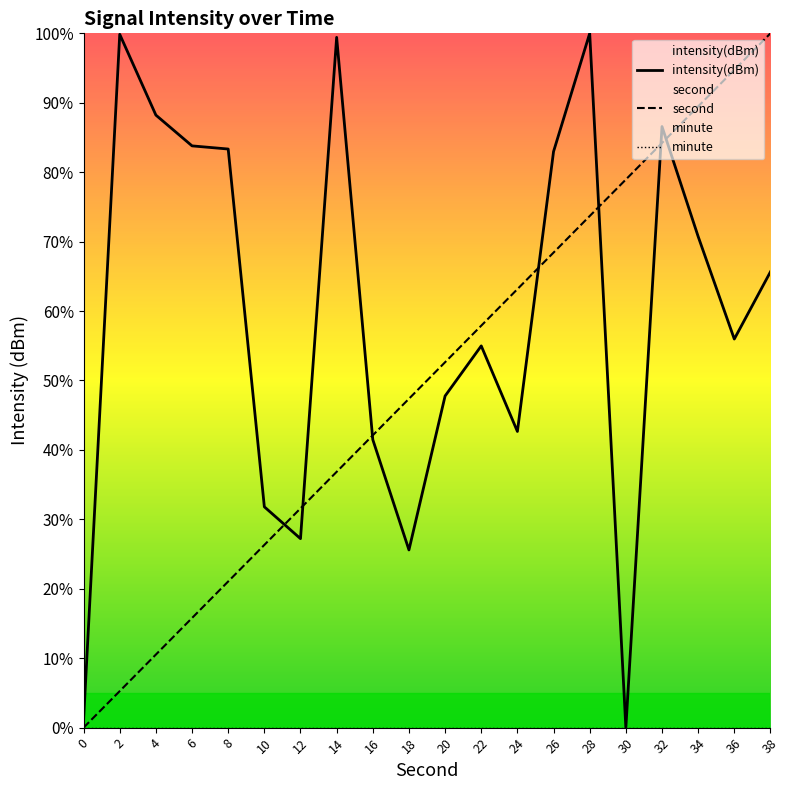

How many interior local valleys does the intensity(dBm) series have?

5